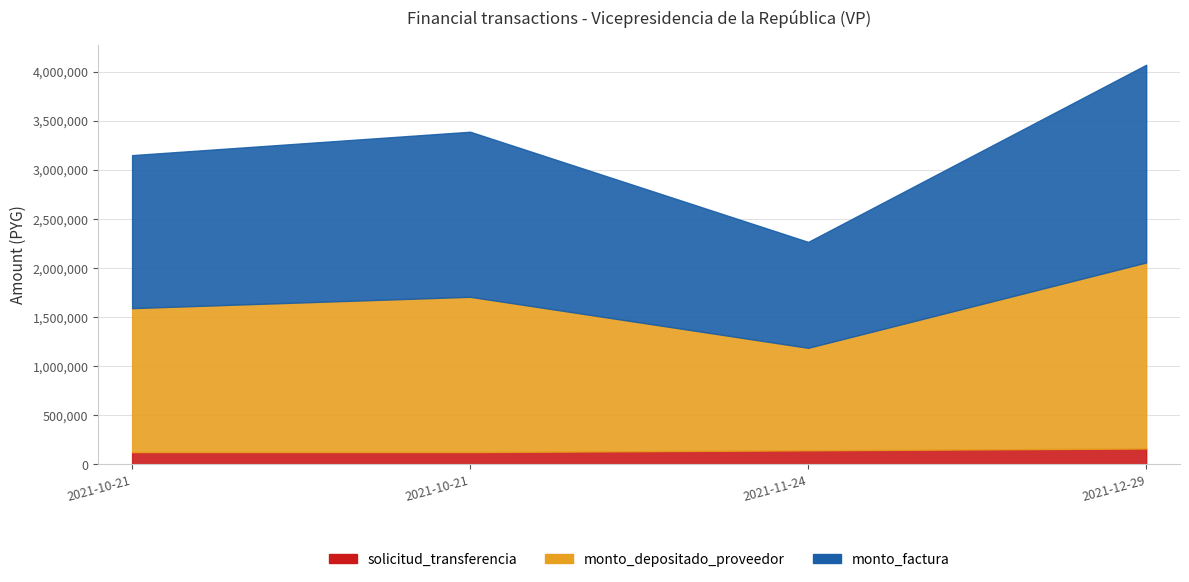

At which category is the sum across all series the highest?

2021-12-29